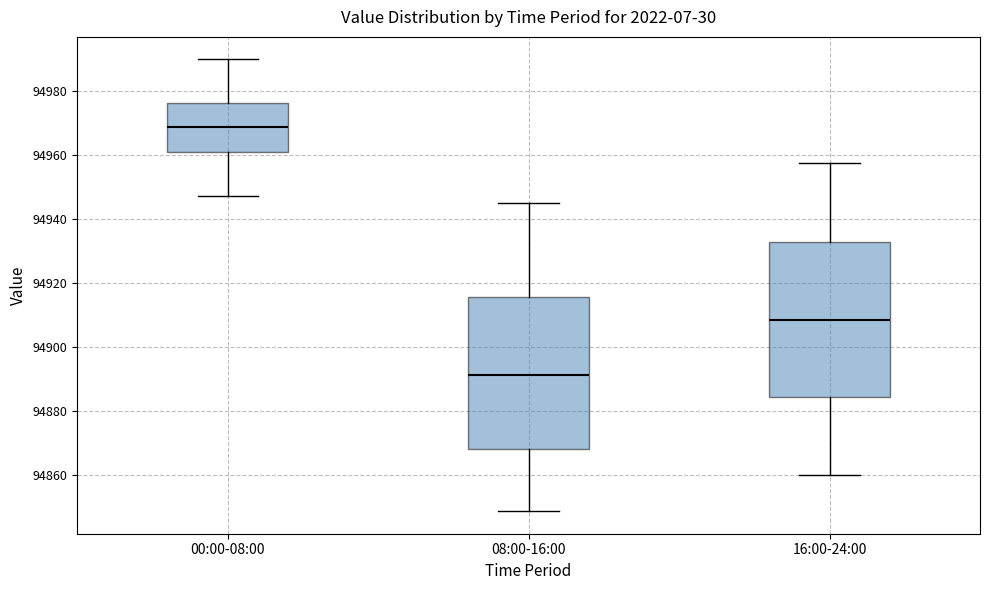

Where does the lower whisker of the box for 16:00-24:00 end on the y-axis? The values are not printed on the chart, so give them approximately, as read against the axis.

94860